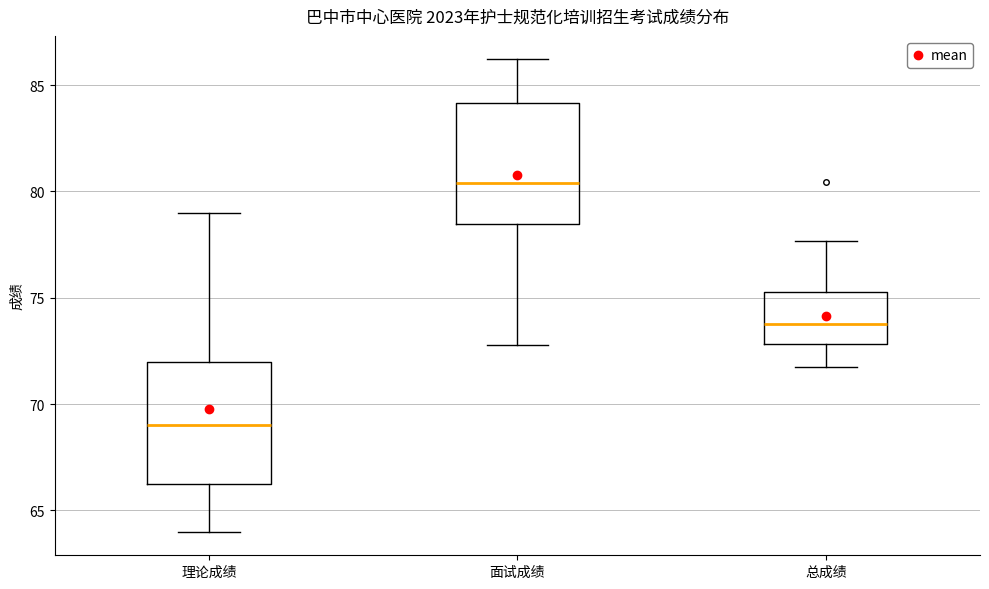

Which box has the highest median line?

面试成绩